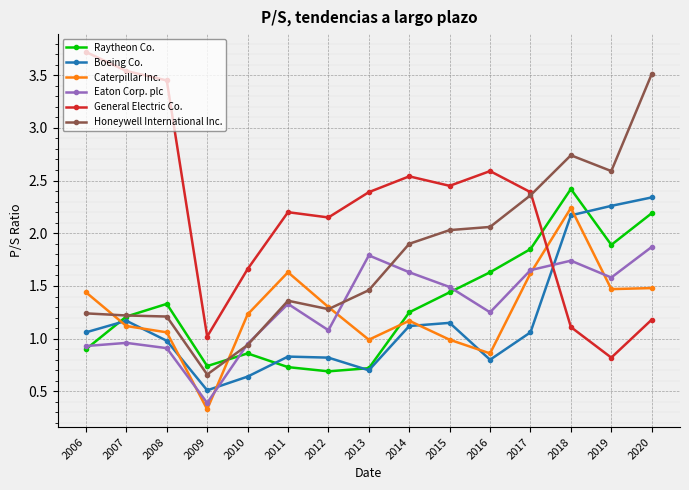

Which series changed the most between 2011 and 2017?

Raytheon Co.